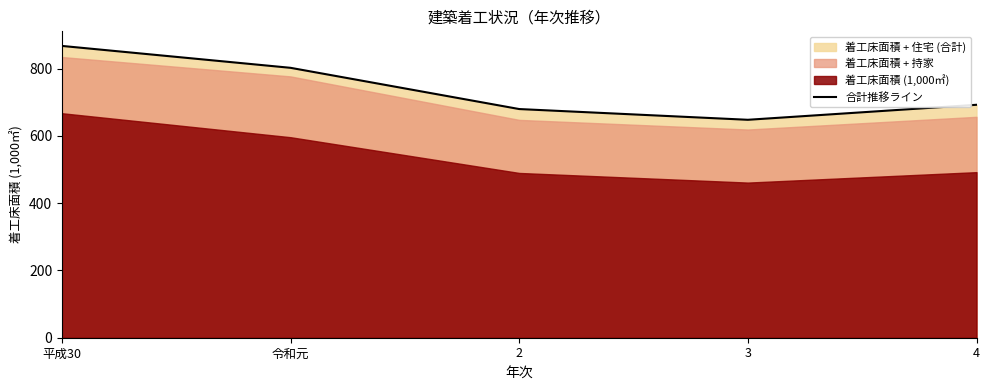

Which category has the highest value in the 合計推移ライン series?

平成30